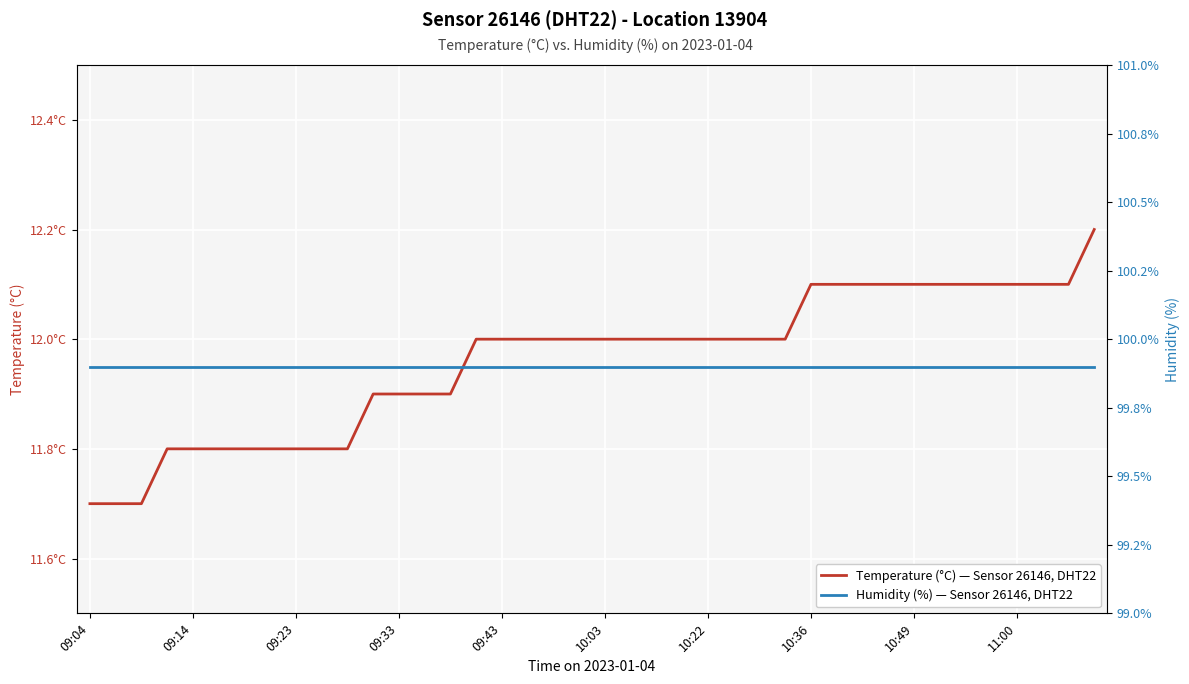

At which category does the chart reach its minimum across all series?

09:04